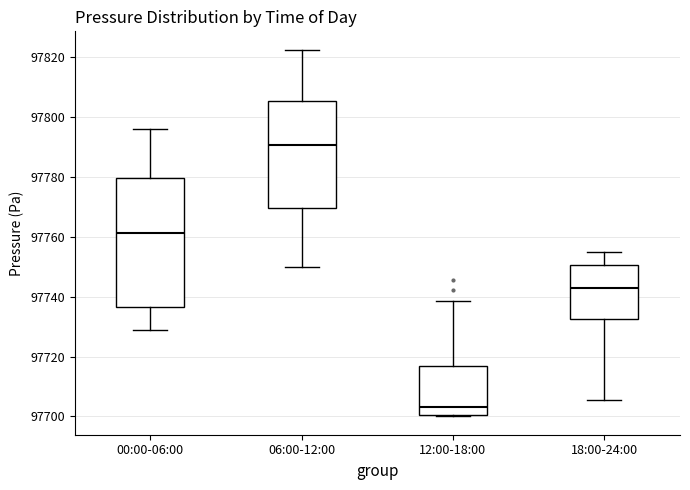

Reading left to right, transcribe this box plot: for each box, give where its median line is, the range the box spans, and where its two whiskers end, as read against the y-axis. The values are not printed on the chart, so give them approximately, as read against the axis.

00:00-06:00: median 97762, box 97736 to 97780, whiskers 97728 to 97796
06:00-12:00: median 97790, box 97770 to 97806, whiskers 97750 to 97822
12:00-18:00: median 97704, box 97700 to 97716, whiskers 97700 to 97738
18:00-24:00: median 97742, box 97732 to 97750, whiskers 97706 to 97756